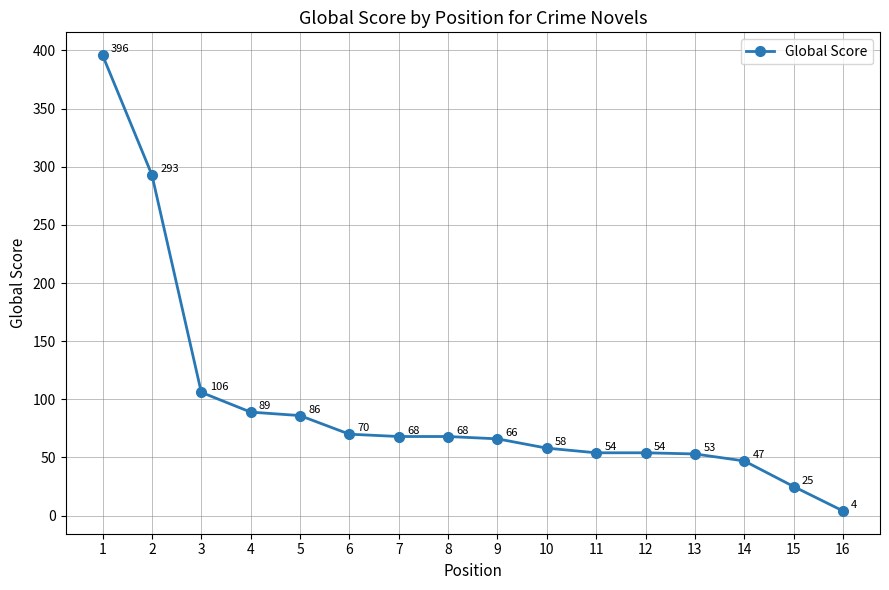

What is the approximate value at 4?

89